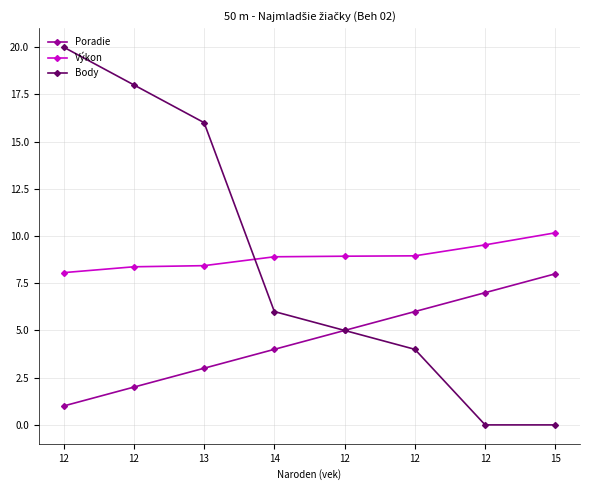

What are all the series names shown in the legend?

Poradie, Výkon, Body